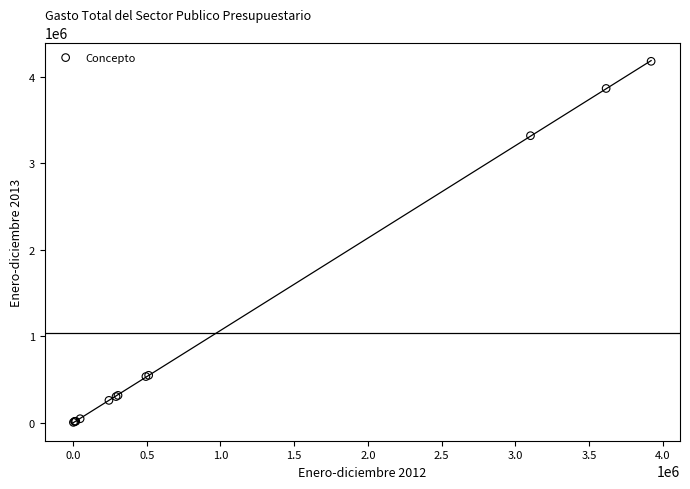

What Y value in the scatter plot is closest to 2091982?

3321050.5